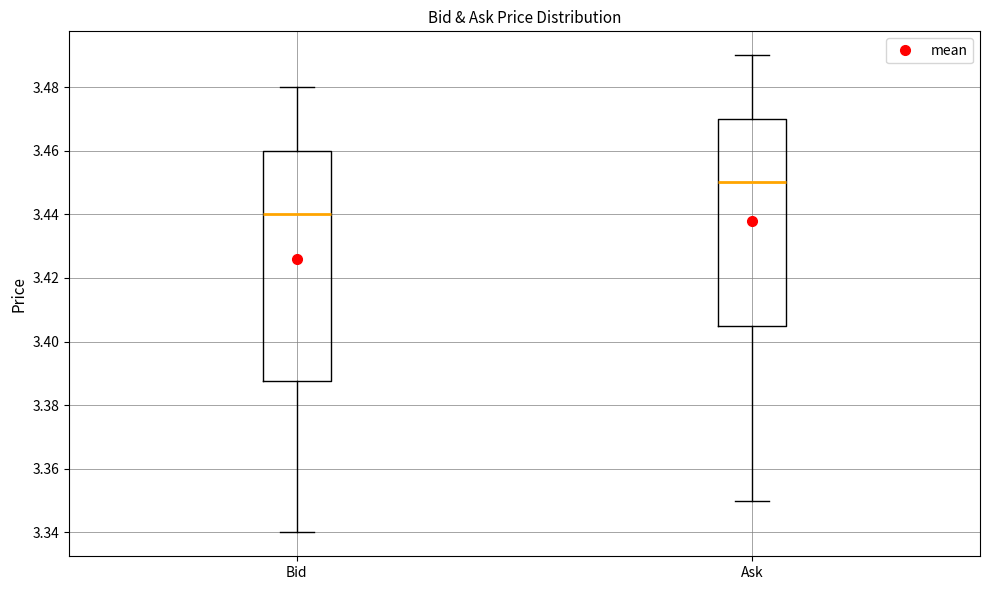

Which box's median line is the lowest?

Bid